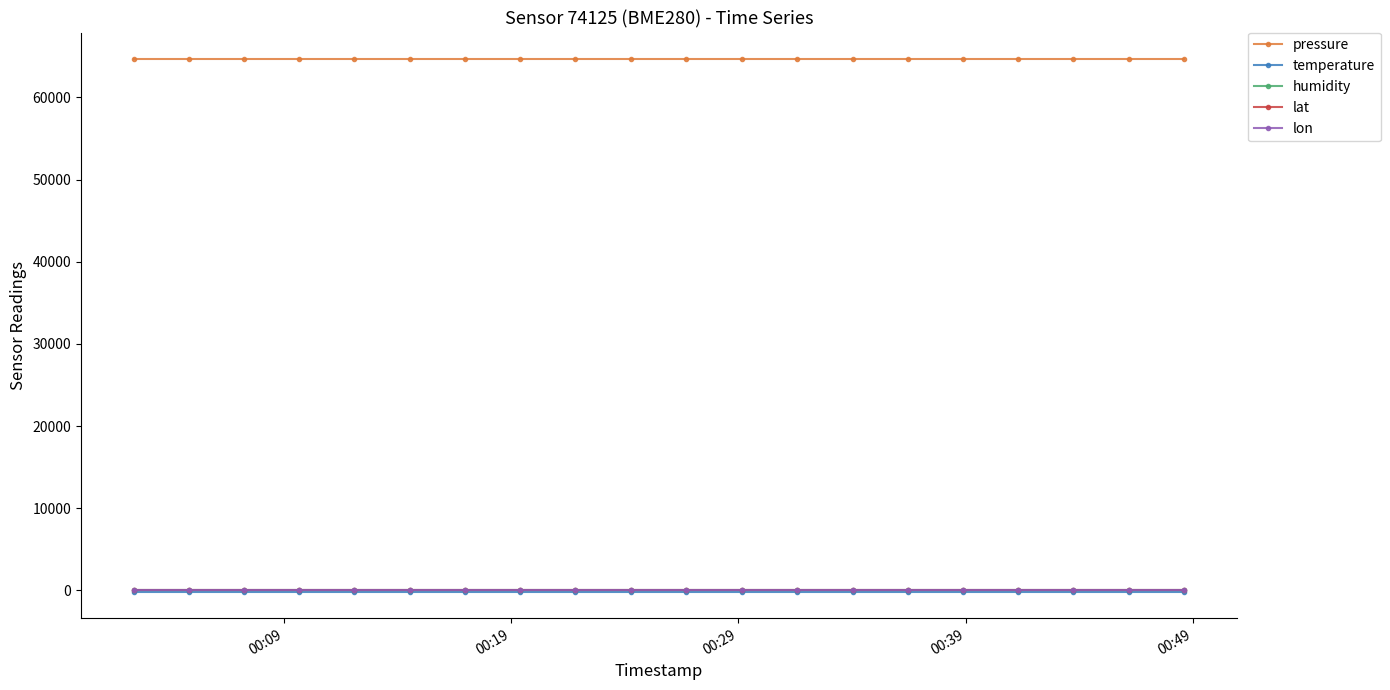

At how many categories does at least one series exceed 58132?

20